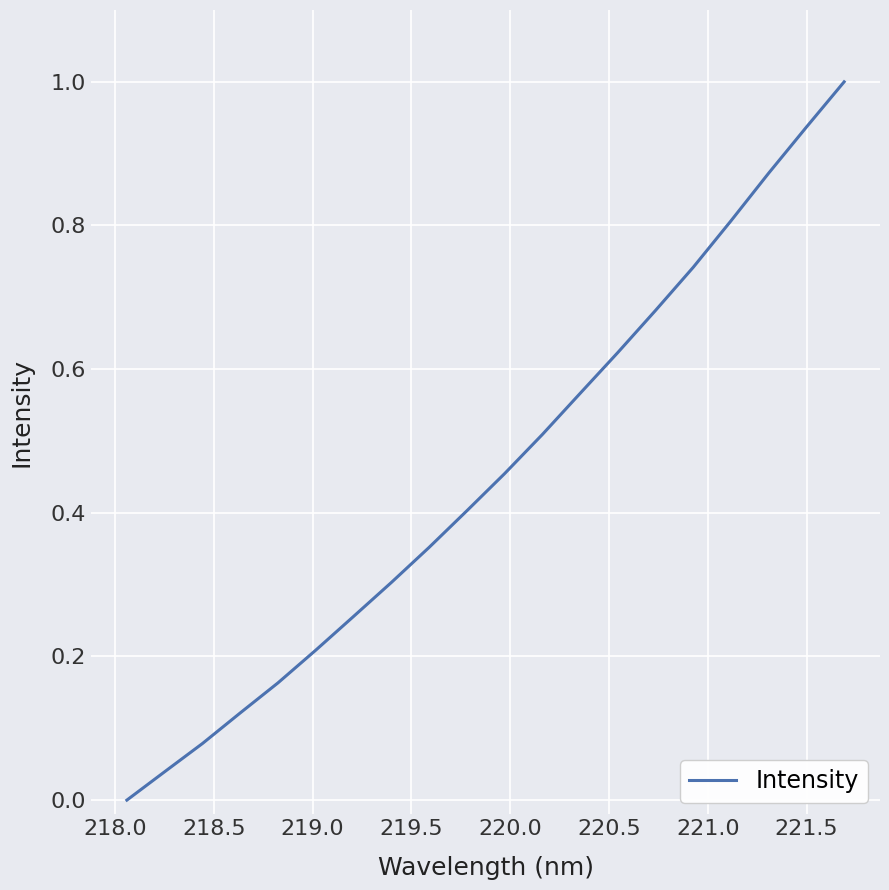

What is the difference between the maximum and minimum values?

1.0